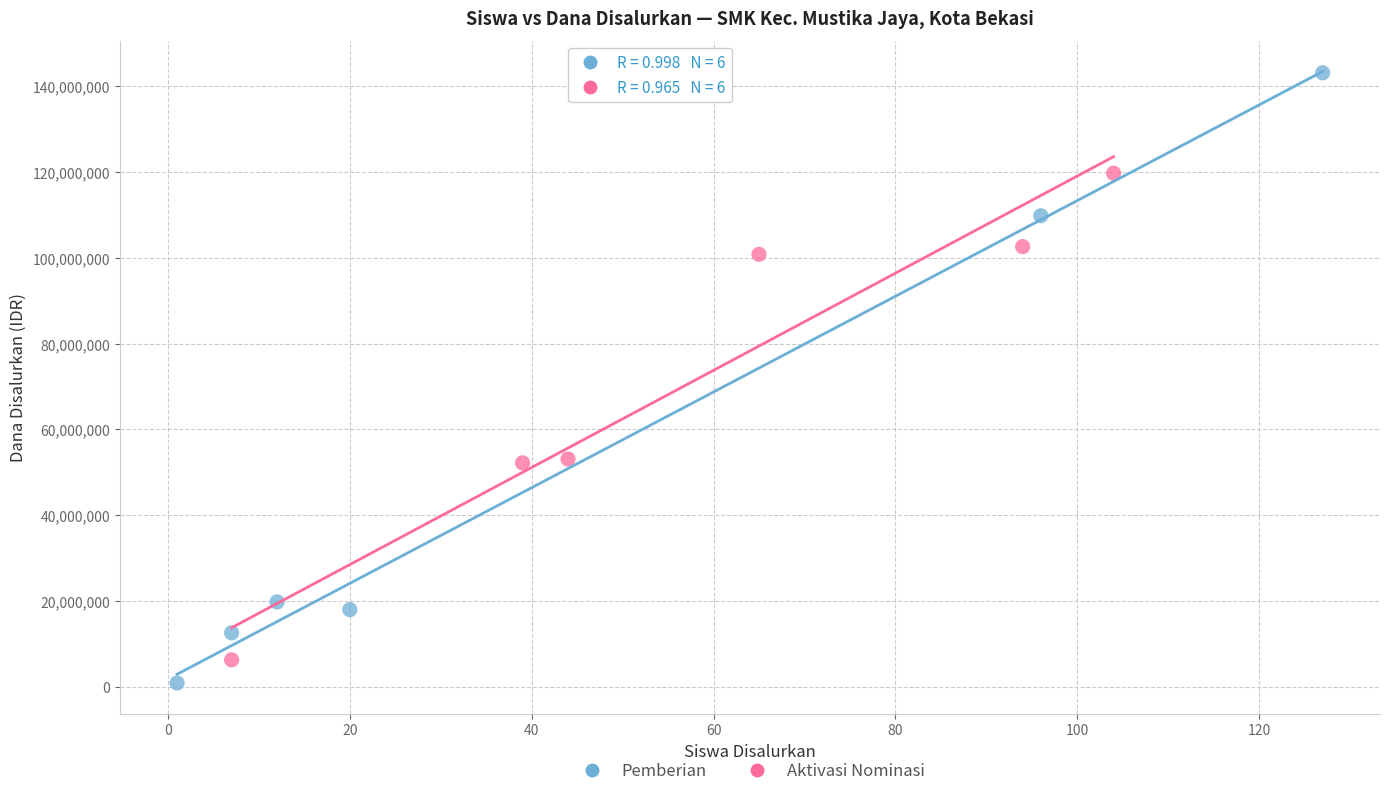

Which series reaches the maximum Y coordinate?

Pemberian